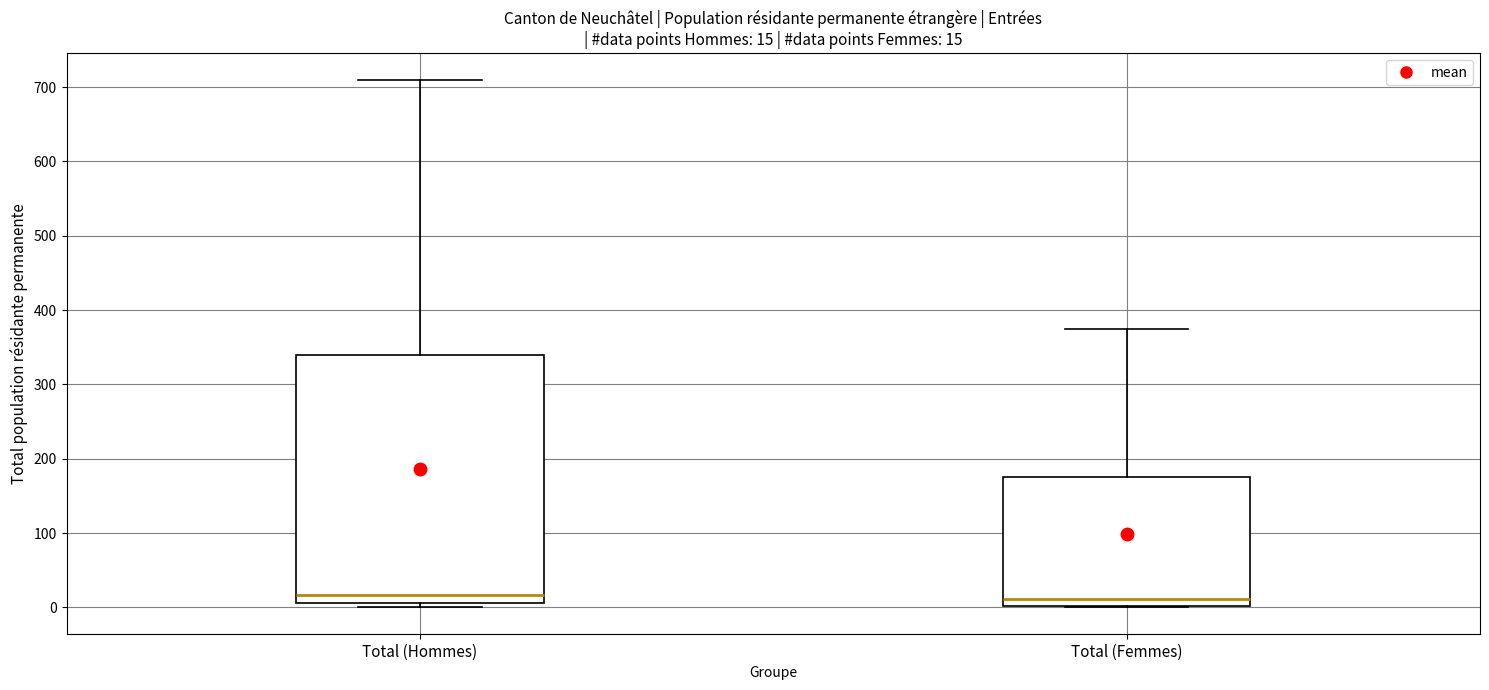

Comparing the boxes themselves (not the whiskers), which one is the tallest?

Total (Hommes)